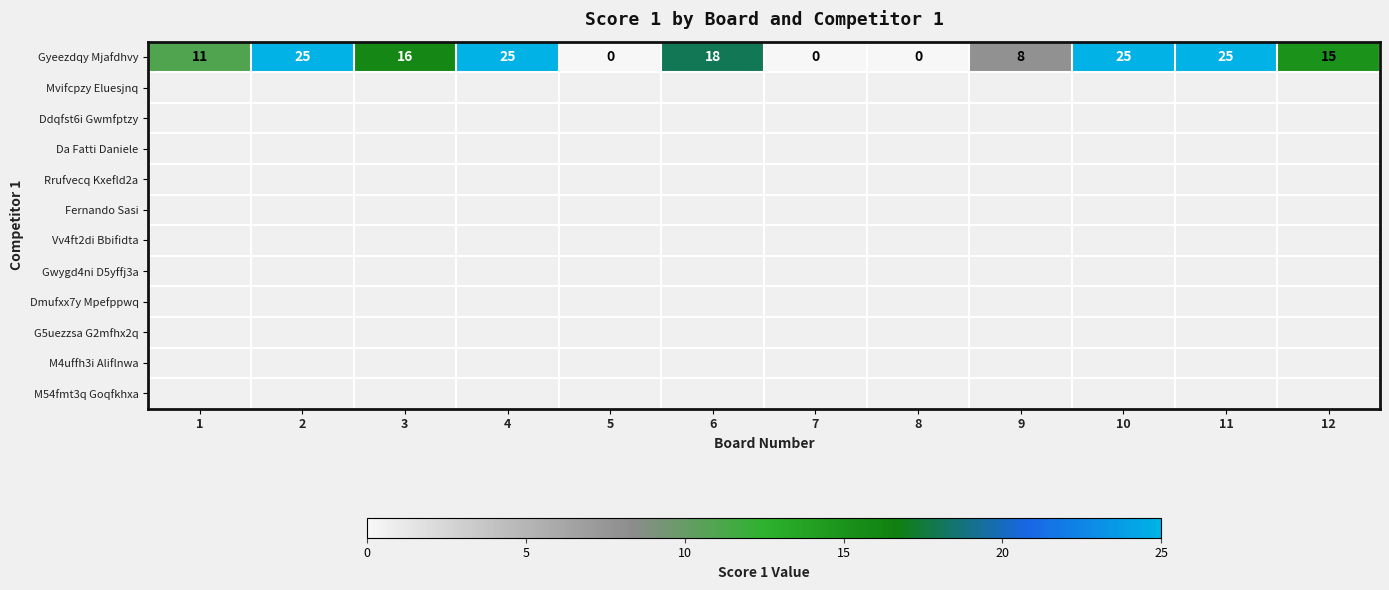

Reading left to right, list all the values displayed in this chart.

1=11	2=25	3=16	4=25	5=0	6=18	7=0	8=0	9=8	10=25	11=25	12=15